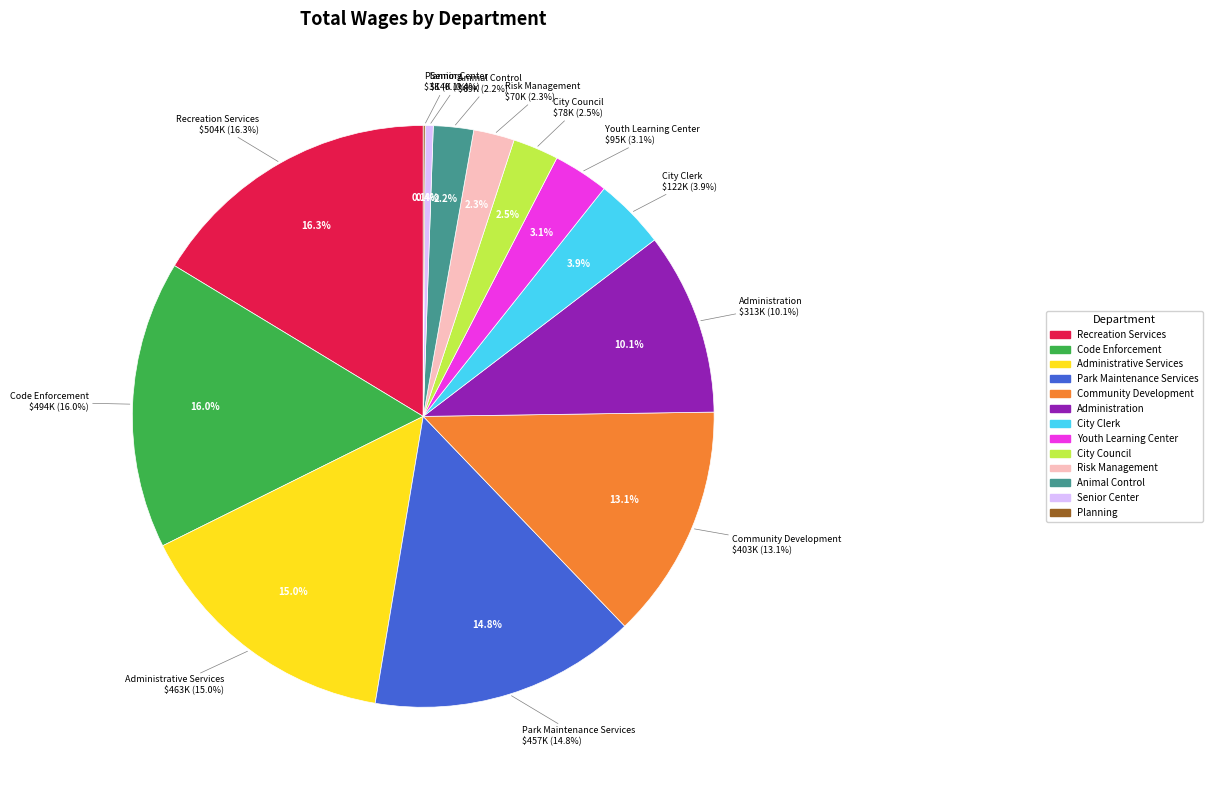

The Planning slice represents 11% of the pie. True or false?

False